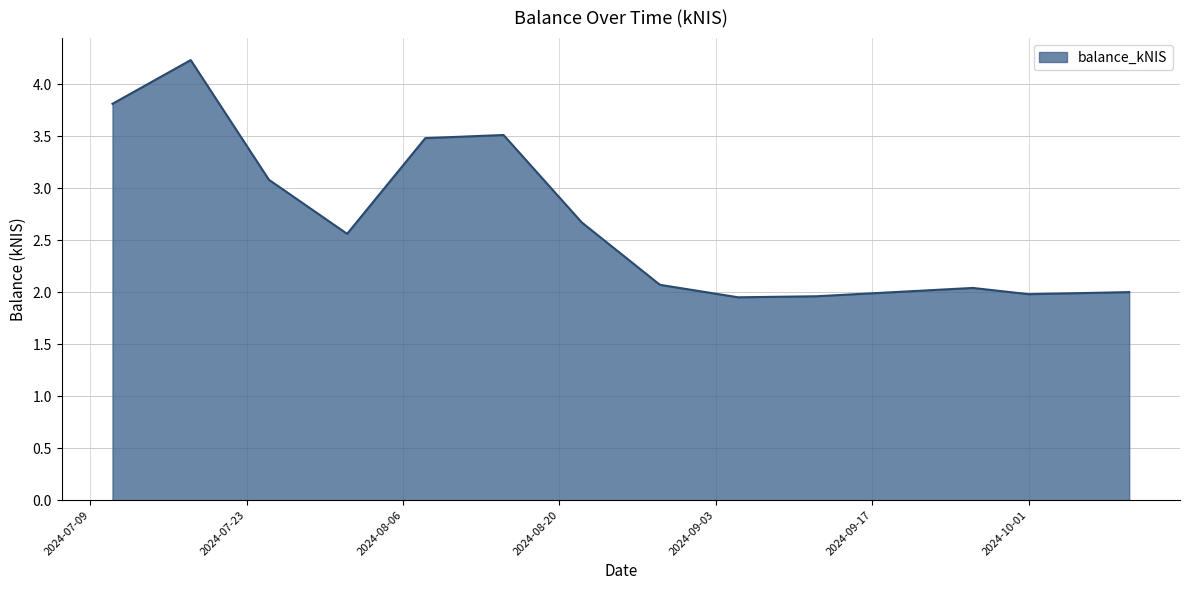

What is the difference between the maximum and minimum values?

2.3